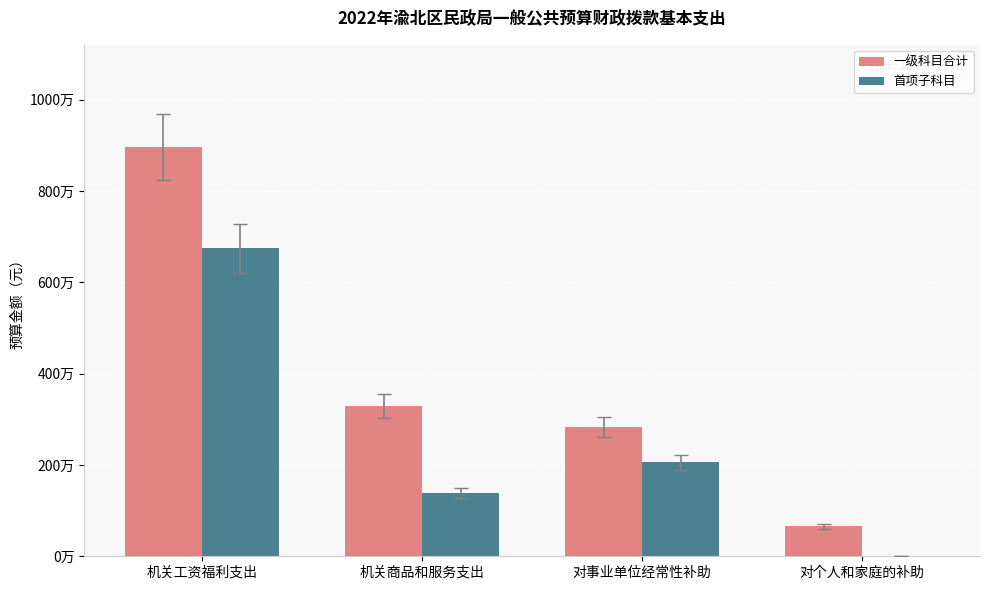

What are all the series names shown in the legend?

一级科目合计, 首项子科目